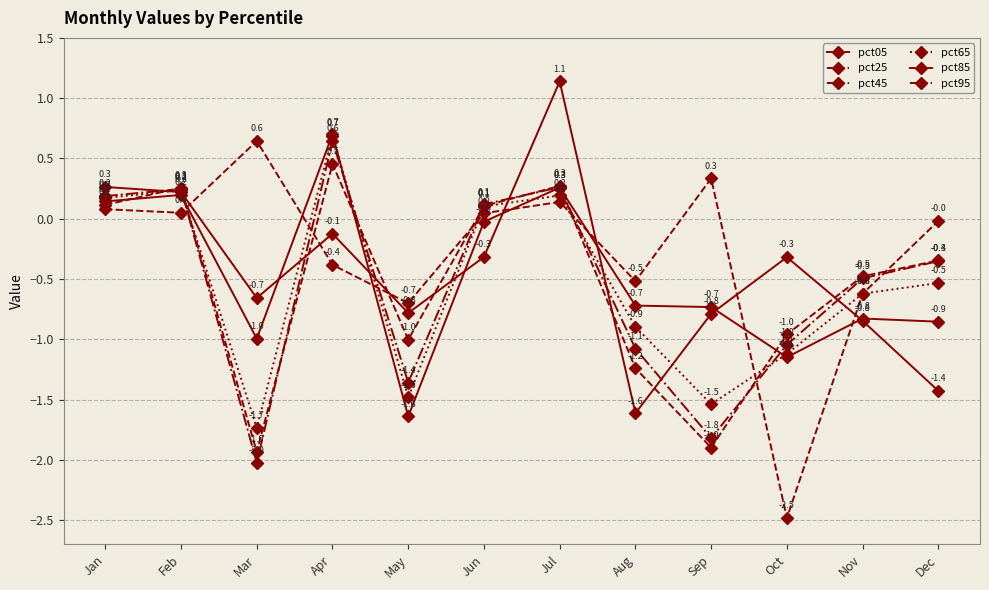

How many negative values does the pct65 series have?

7